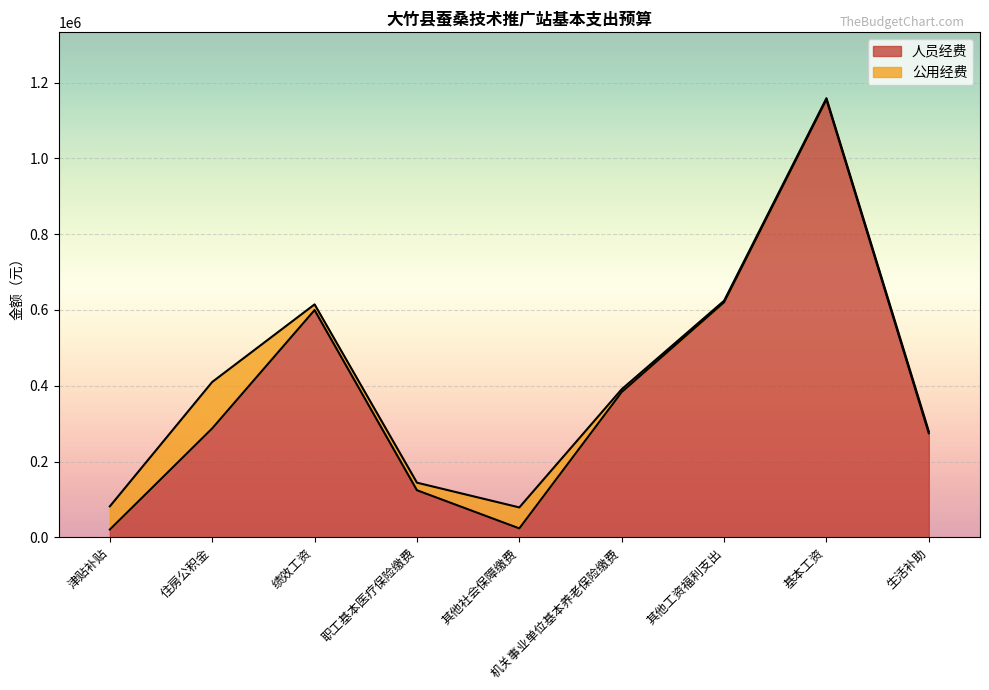

Reading left to right, what are all the values shown in this chart?

津贴补贴=20592	住房公积金=287484	绩效工资=599712	职工基本医疗保险缴费=124279	其他社会保障缴费=23597	机关事业单位基本养老保险缴费=383312	其他工资福利支出=620285	基本工资=1155108	生活补助=274364